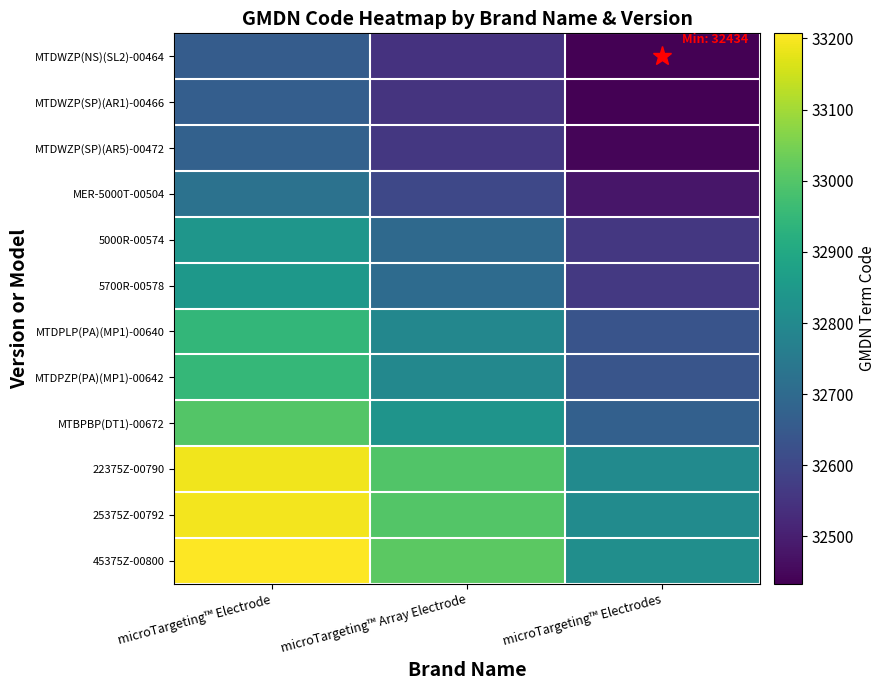

Which category has the highest value across all series?

microTargeting™ Electrode